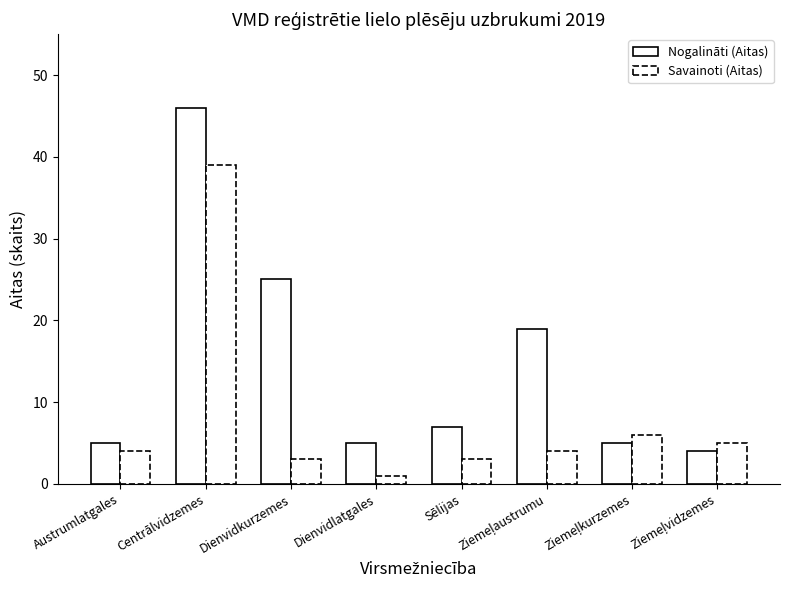

Reading left to right, extract all data points from this chart.

Nogalināti (Aitas): 5	46	25	5	7	19	5	4
Savainoti (Aitas): 4	39	3	1	3	4	6	5